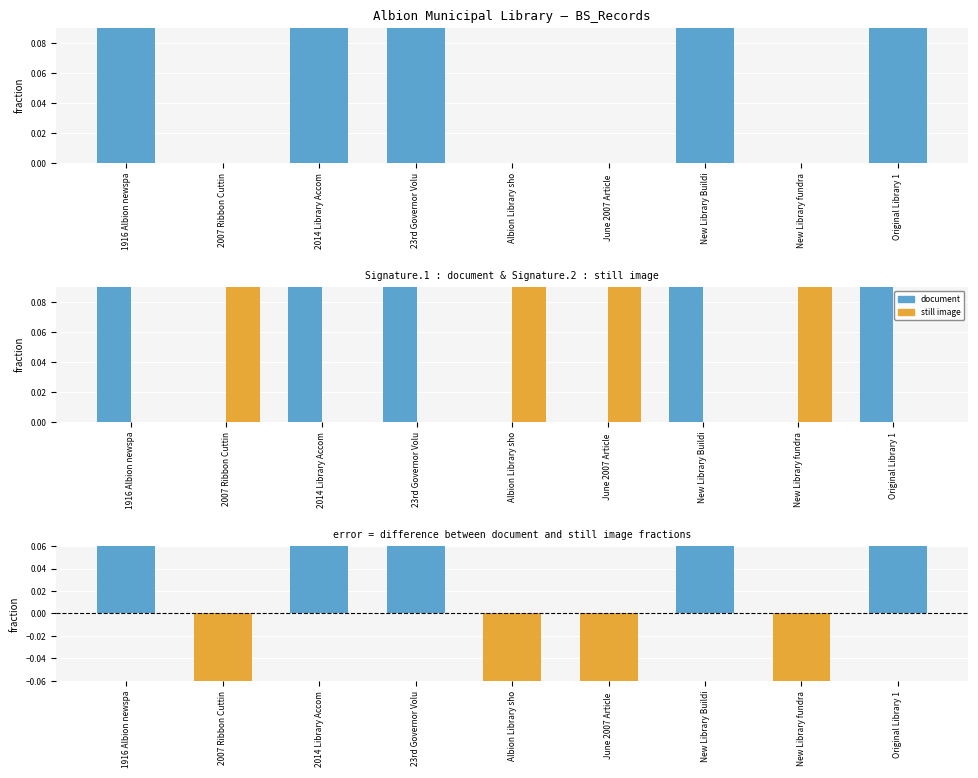

Where is document nearest to the value 0?

2007 Ribbon Cuttin